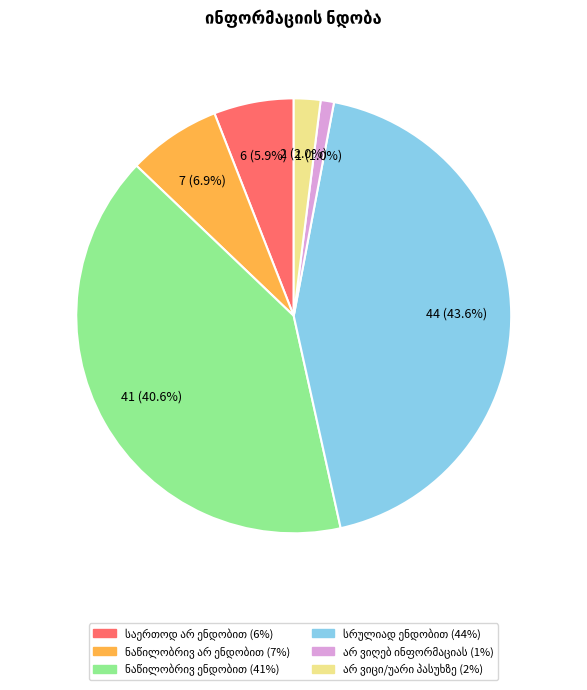

Is there a majority slice in this chart?

No